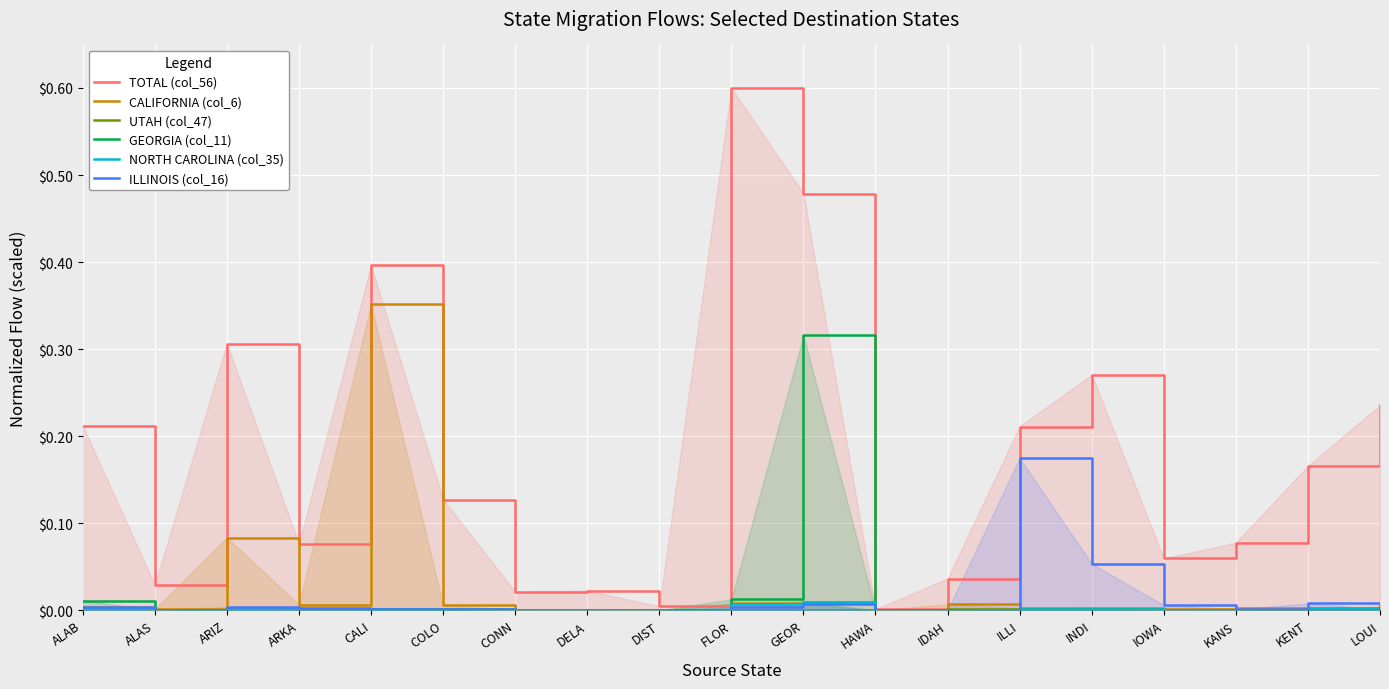

What is the greatest value displayed?

0.6